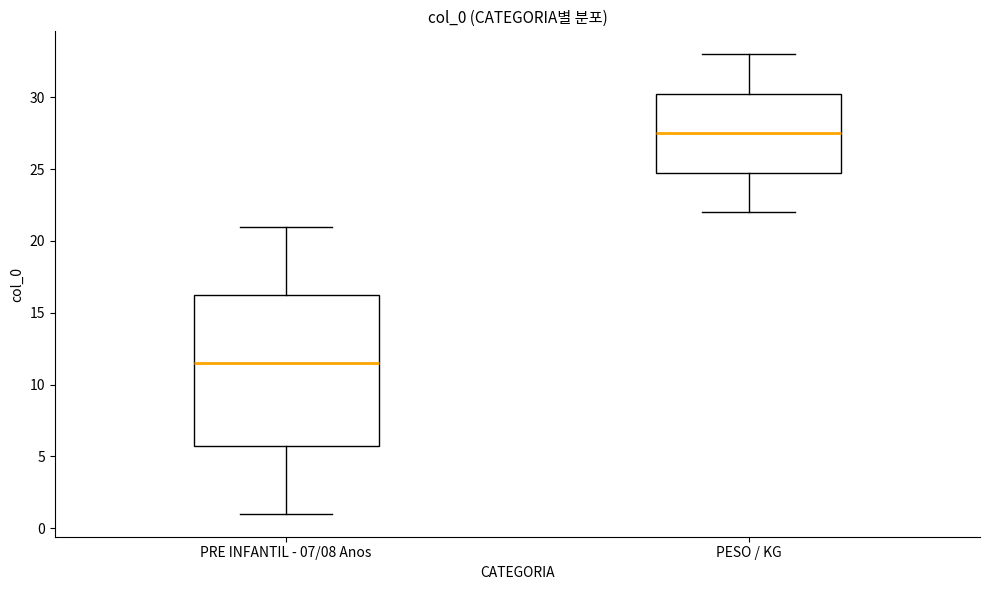

Reading left to right, transcribe this box plot: for each box, give where its median line is, the range the box spans, and where its two whiskers end, as read against the y-axis. The values are not printed on the chart, so give them approximately, as read against the axis.

PRE INFANTIL - 07/08 Anos: median 11.5, box 6.0 to 16.5, whiskers 1.0 to 21.0
PESO / KG: median 27.5, box 25.0 to 30.5, whiskers 22.0 to 33.0